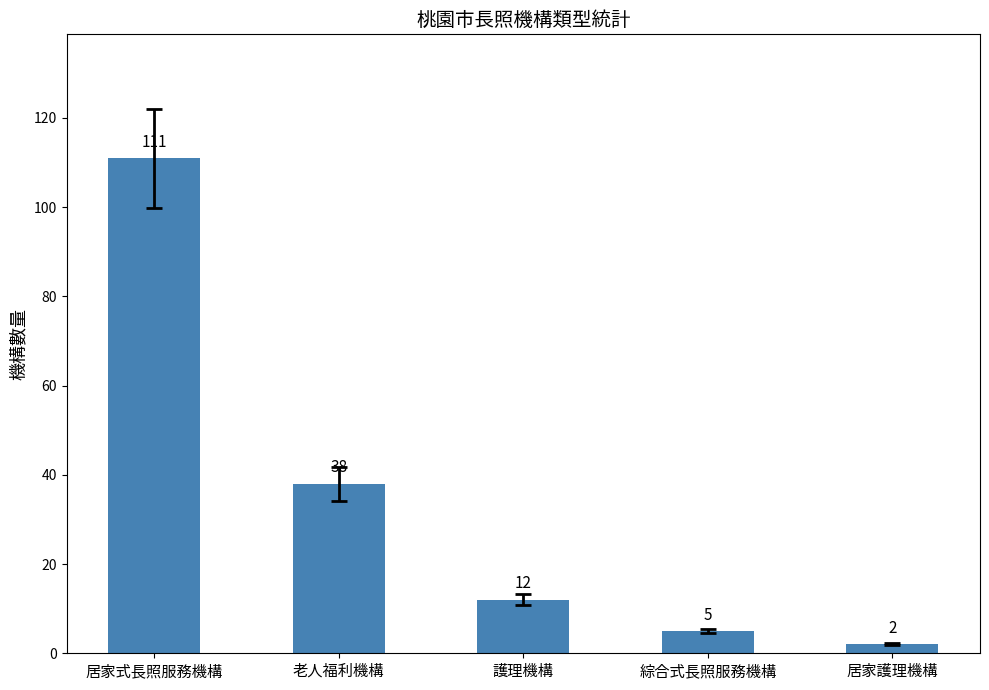

What is the difference between the maximum and minimum values?

109